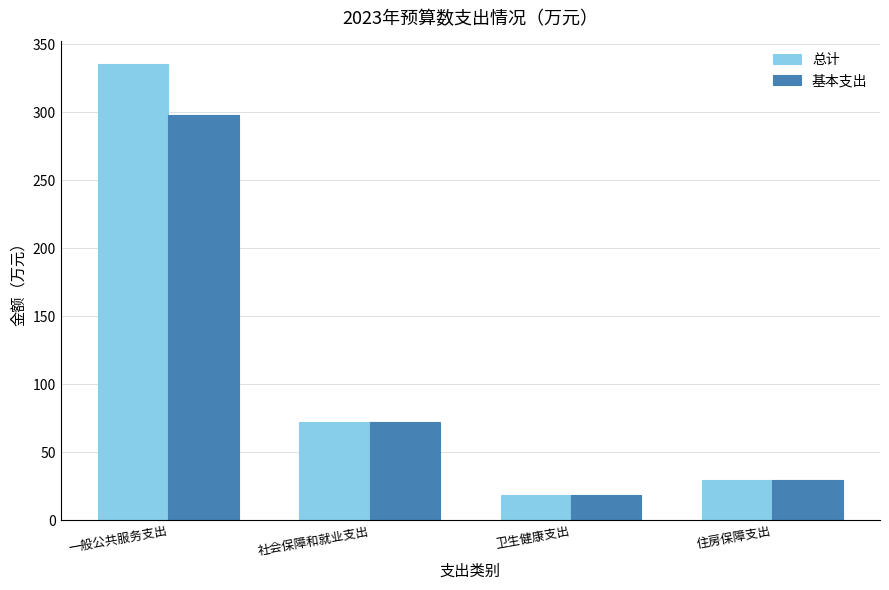

Where does the 基本支出 series first go above 71?

一般公共服务支出